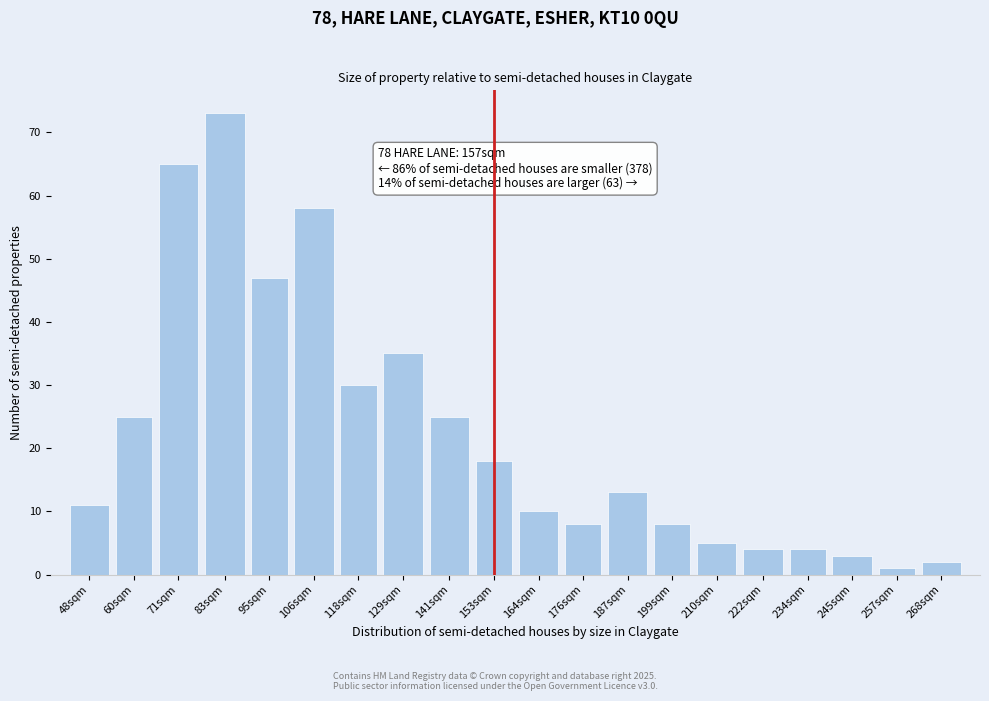

Reading left to right, list all the values displayed in this chart.

11	25	65	73	47	58	30	35	25	18	10	8	13	8	5	4	4	3	1	2